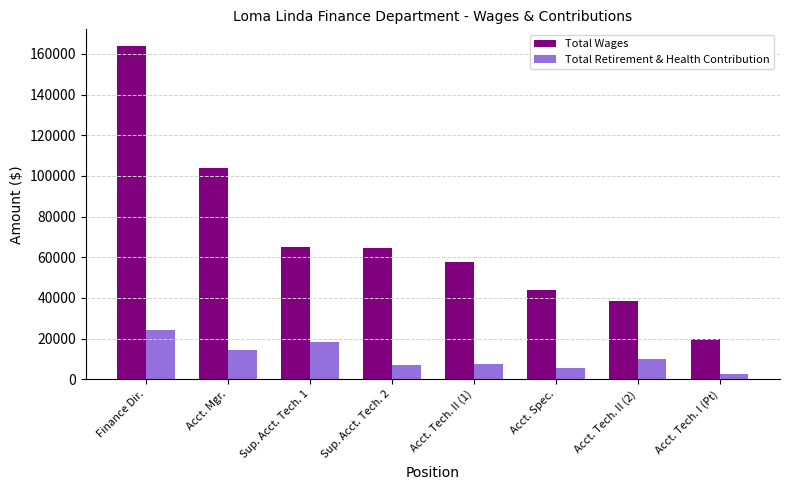

At which category is the sum across all series the highest?

Finance Dir.